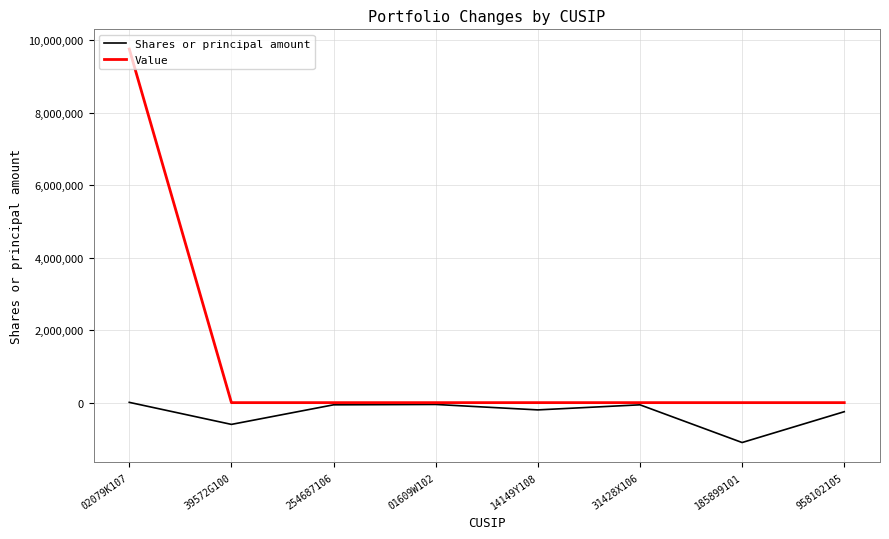

Rank the series by their maximum value, from highest to lowest.

Value, Shares or principal amount